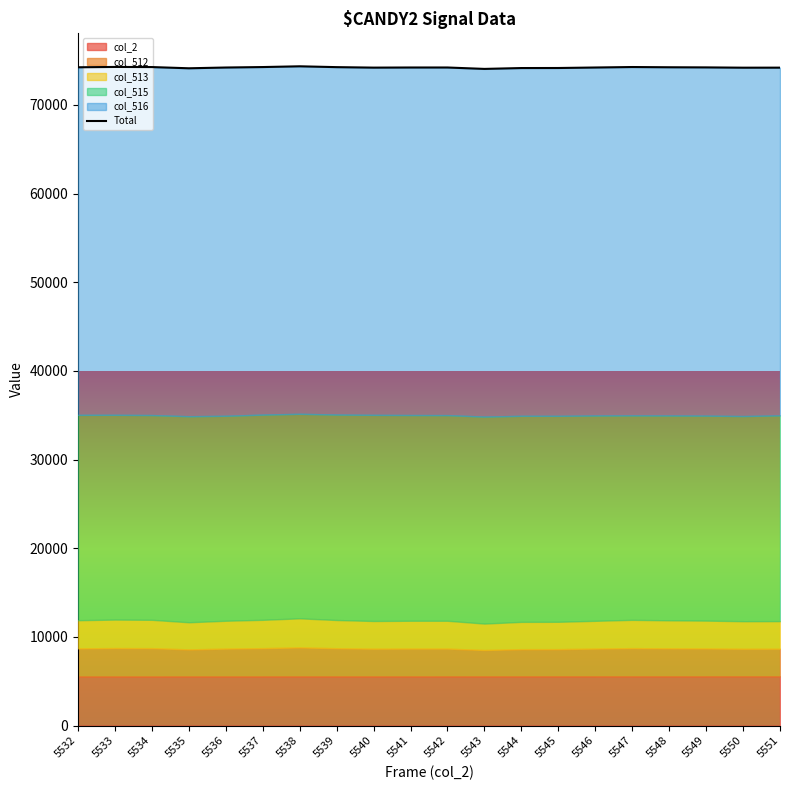

The chart shows a value of 74128 at 5535. True or false?

True